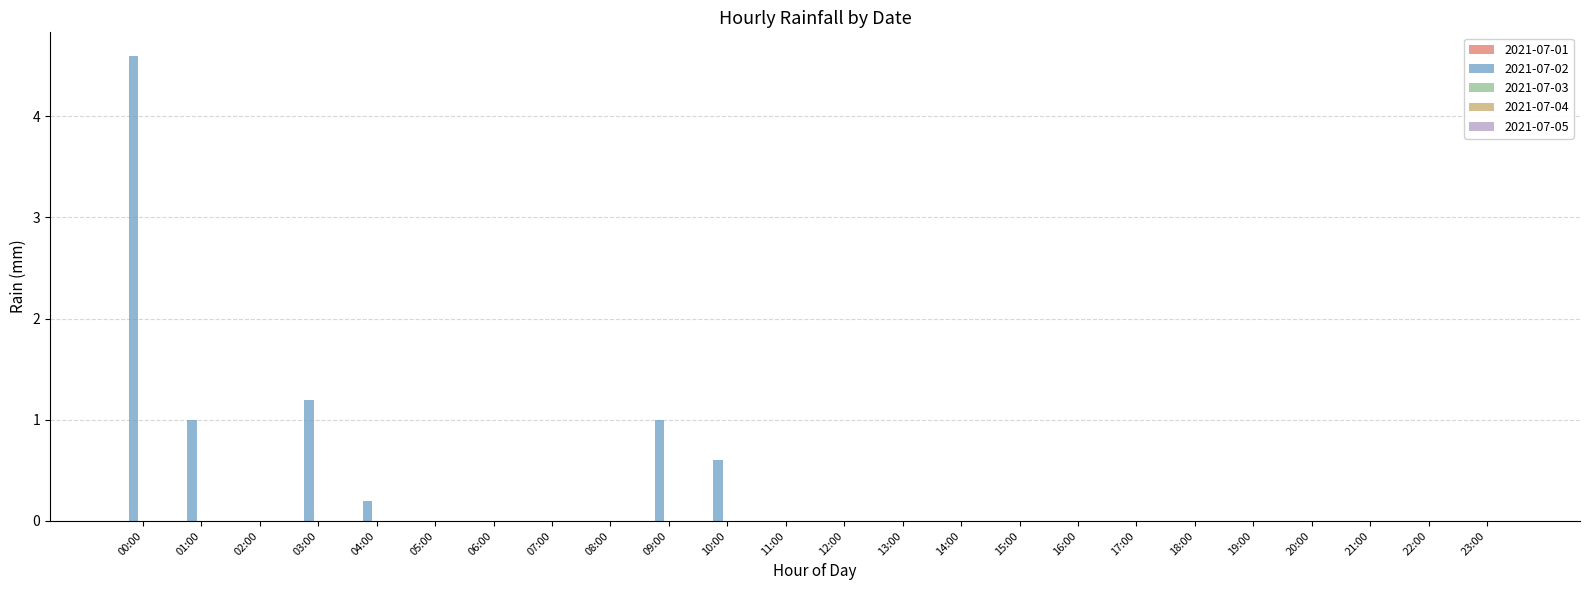

Which has a higher value, 07:00 or 03:00?

03:00